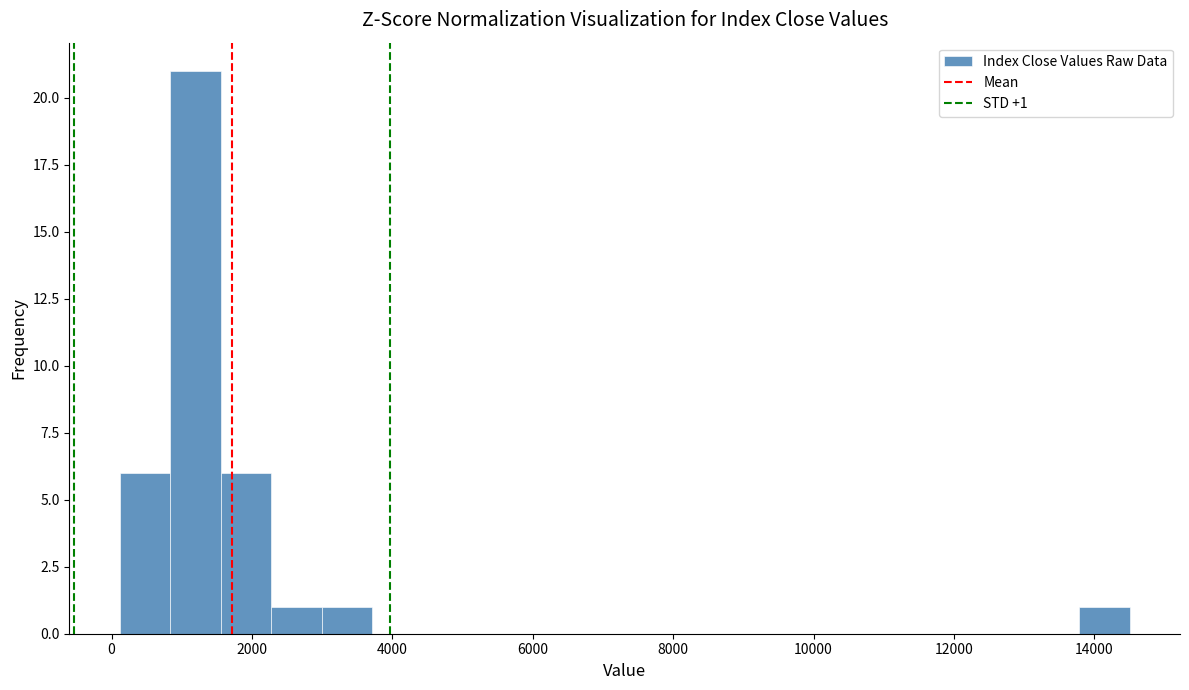

Read against the x-axis, roughly where is the centre of the tallest bar?

1200